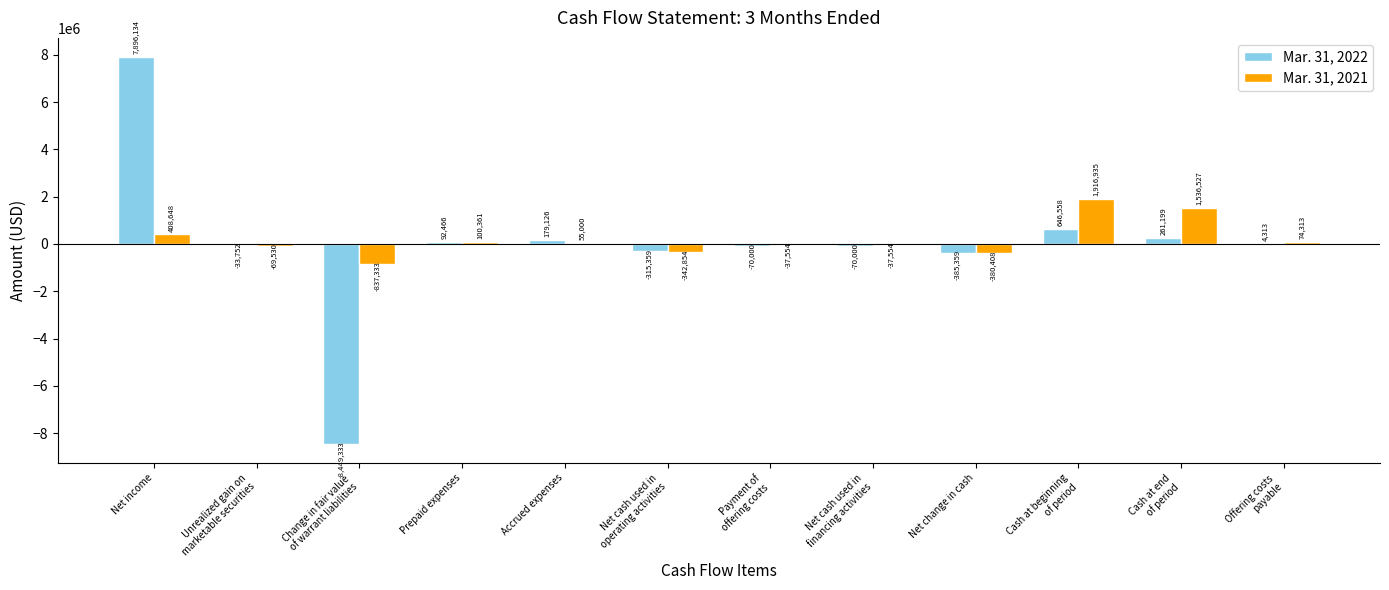

Which category has the highest value in the Mar. 31, 2022 series?

Net income